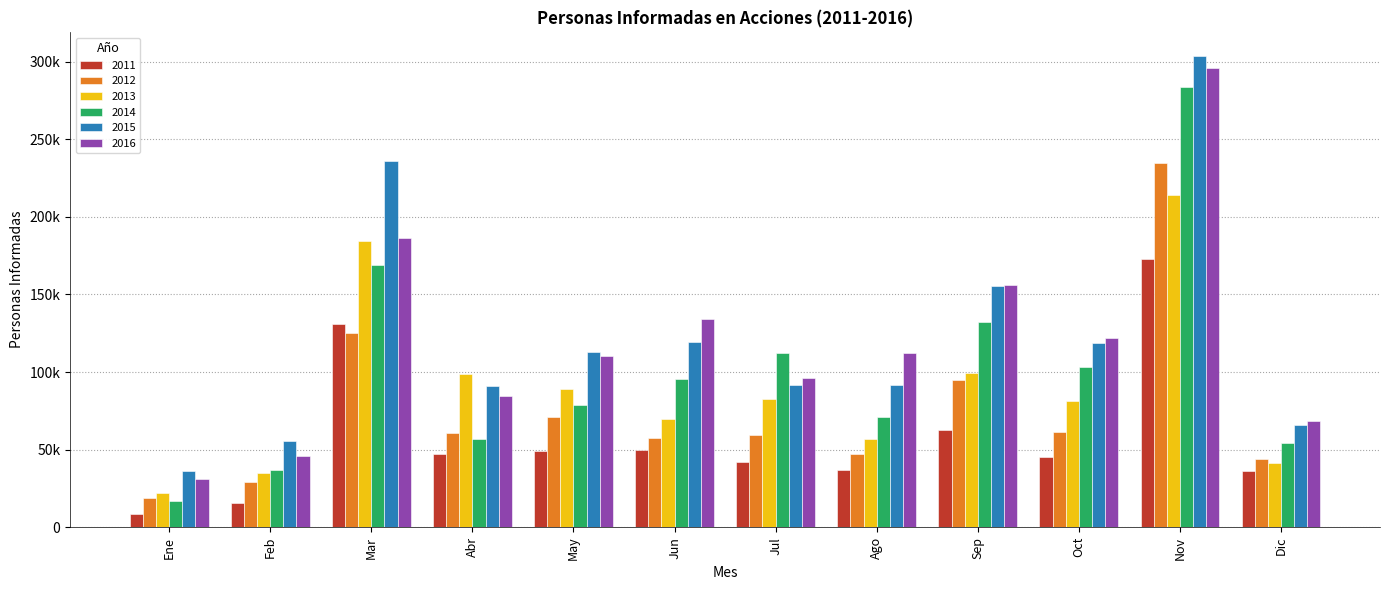

What is the total value across all series at Abr?

439167